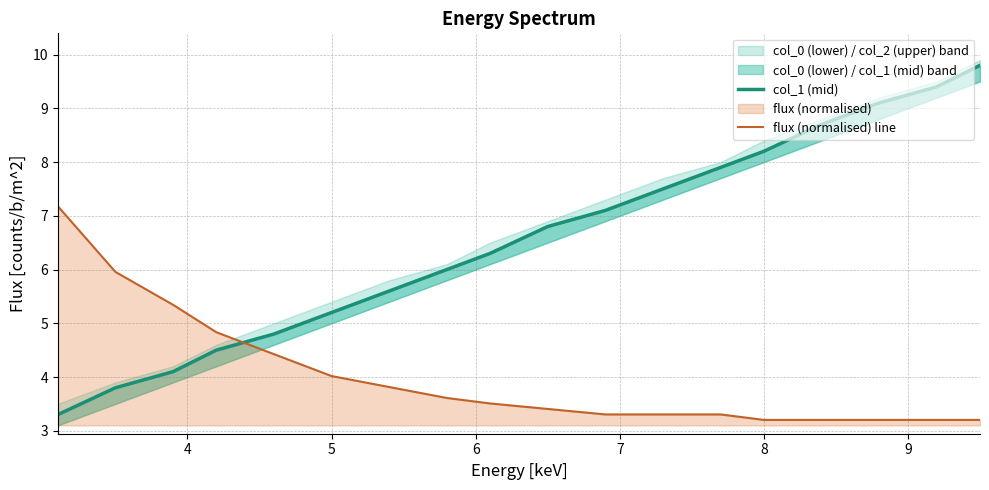

Does the chart have visible grid lines?

Yes